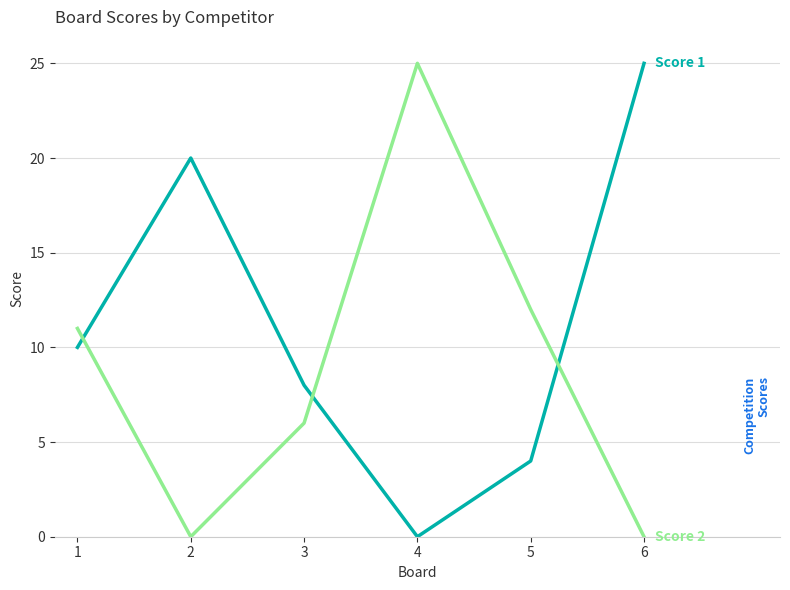

What is the spread (max minus min) of values at 2?

20